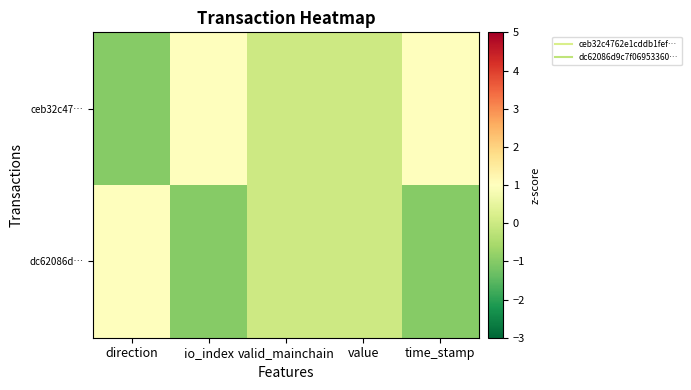

Rank the series by their average value, from highest to lowest.

ceb32c47…, dc62086d…